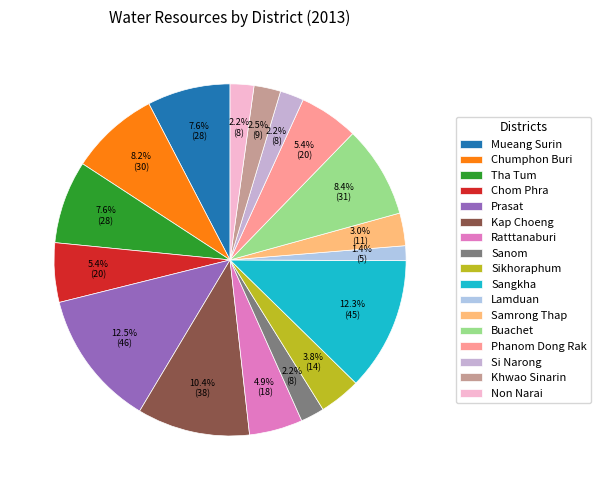

How many segments does this pie chart have?

17